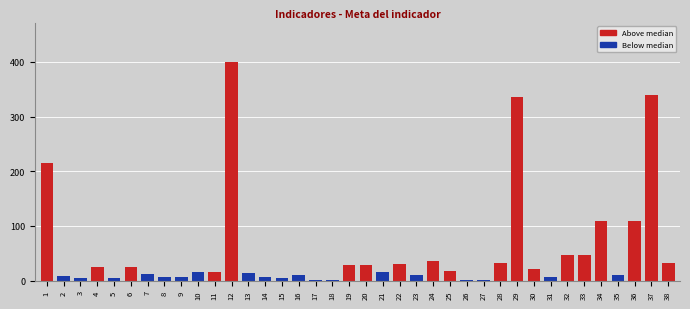

The value at 37 is 110. True or false?

False